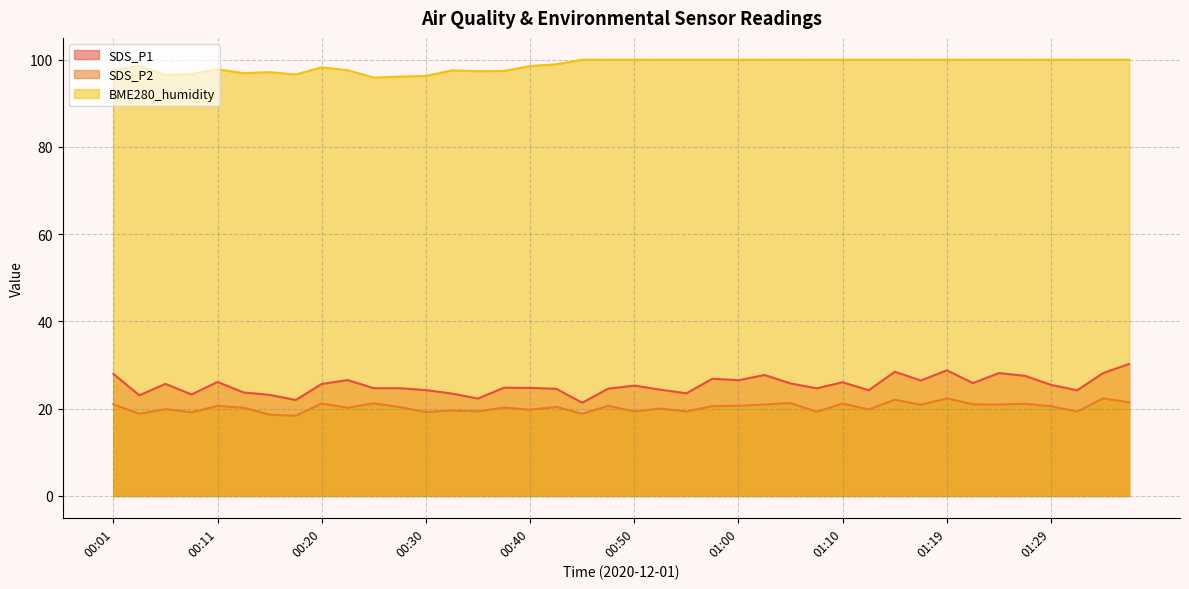

At which category is the sum across all series the highest?

01:37